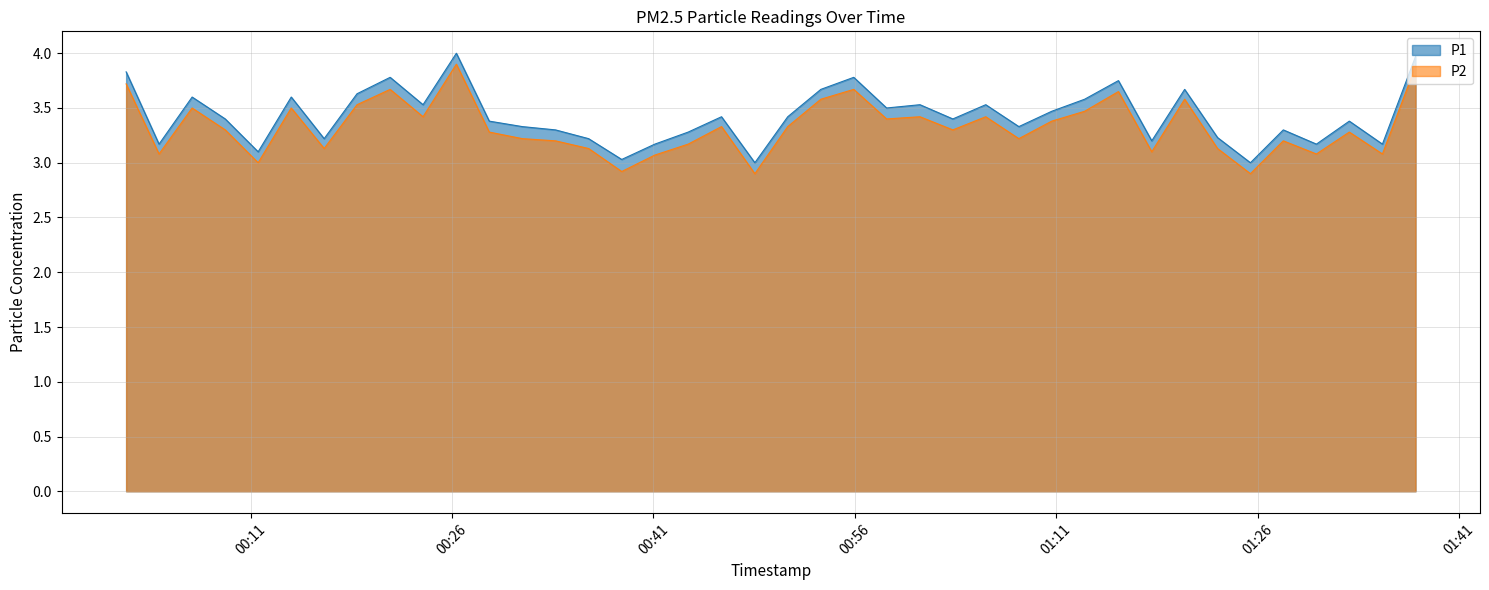

What is the total value across all series at 2022-11-15T00:04:10?

6.2